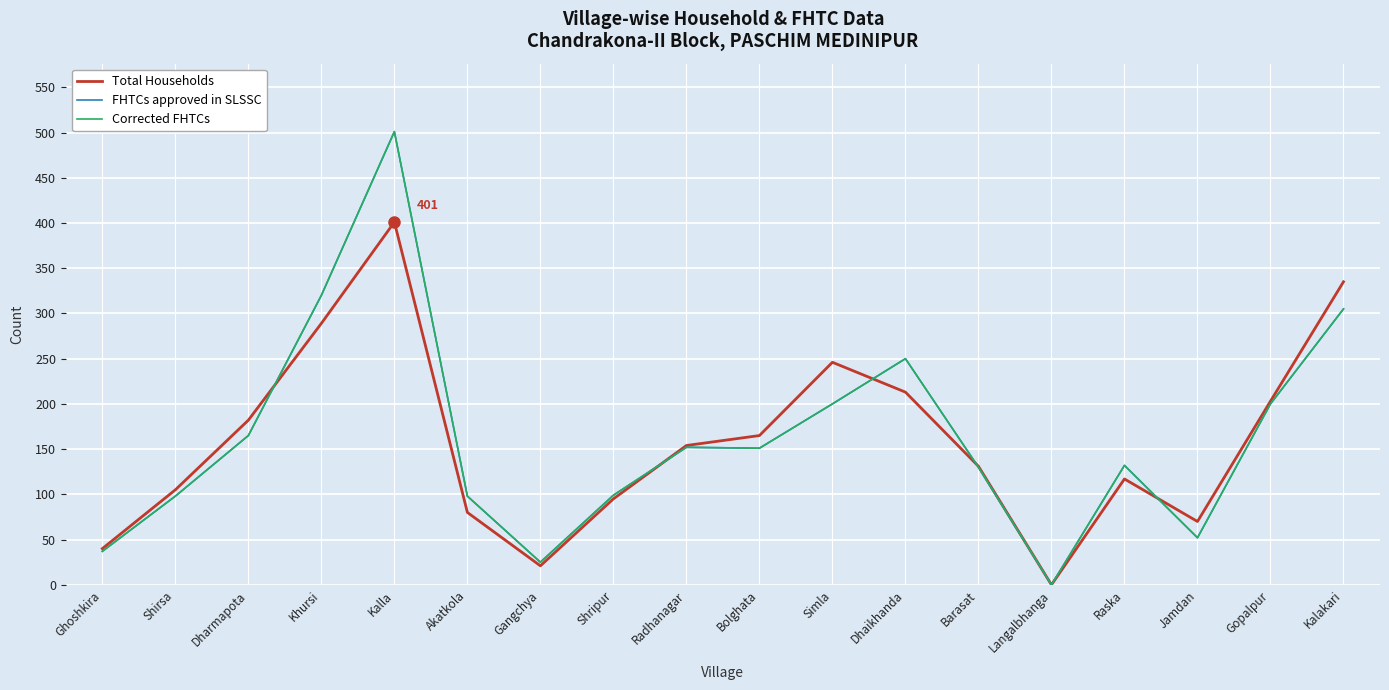

How many lines are shown in the chart?

3